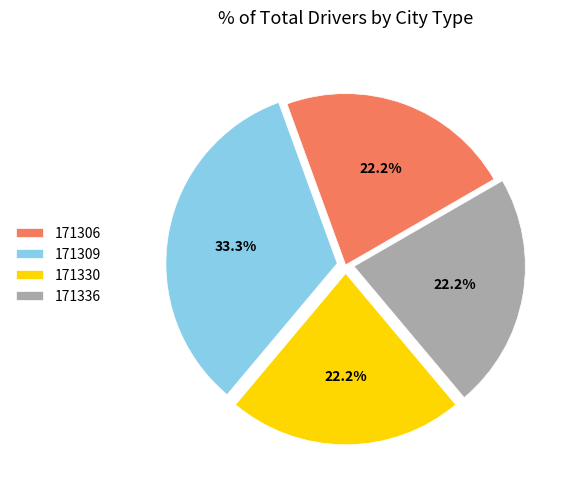

Does any single category account for the majority?

No